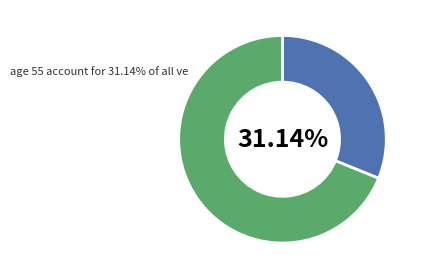

Does any single category account for the majority?

Yes